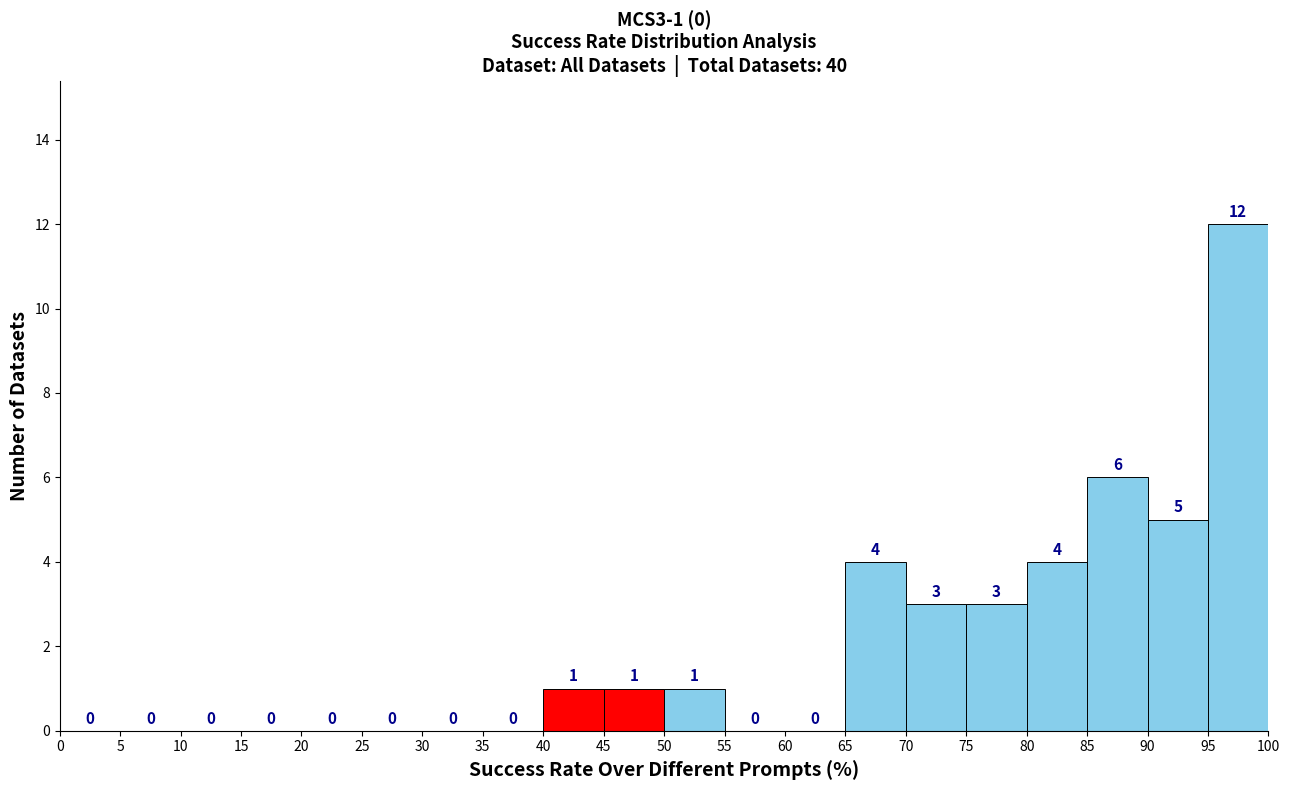

Which range on the x-axis has the tallest bar?

95 to 100